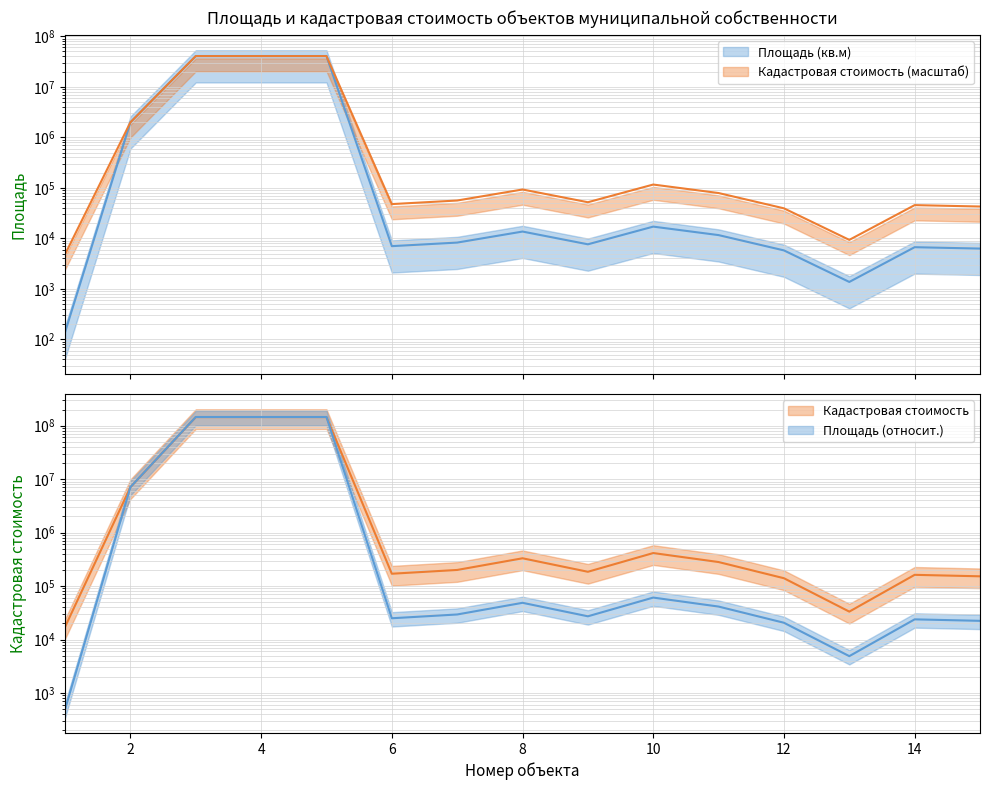

After their last crossing, which series has the higher values: Кадастровая стоимость or Площадь (кв.м)?

Кадастровая стоимость